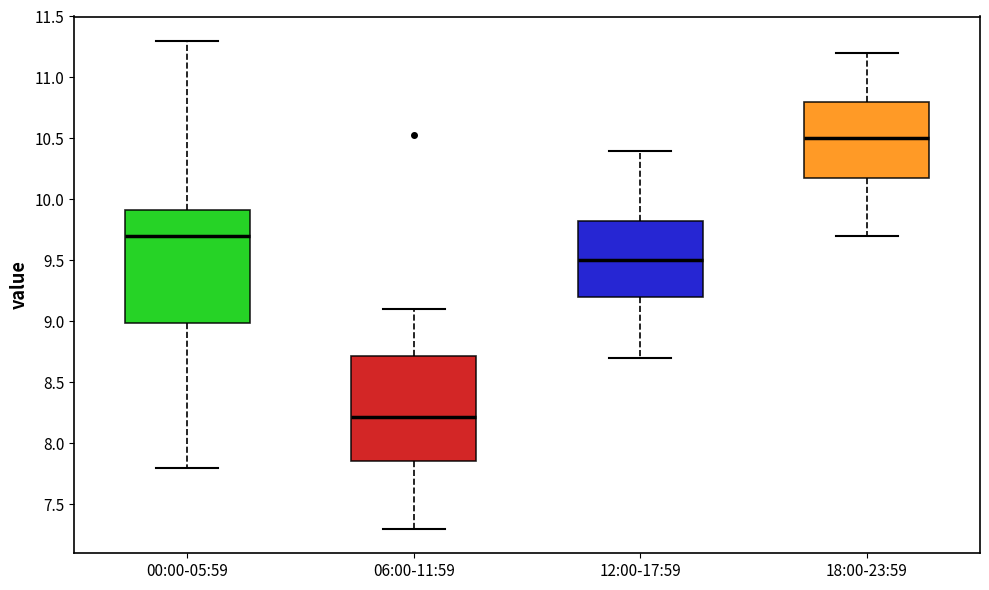

Reading left to right, read every box against the y-axis: the position of its median line, the range the box covers, and the ends of its whiskers. The values are not printed on the chart, so give them approximately, as read against the axis.

00:00-05:59: median 9.70, box 9.00 to 9.90, whiskers 7.80 to 11.30
06:00-11:59: median 8.20, box 7.85 to 8.70, whiskers 7.30 to 9.10
12:00-17:59: median 9.50, box 9.20 to 9.85, whiskers 8.70 to 10.40
18:00-23:59: median 10.50, box 10.20 to 10.80, whiskers 9.70 to 11.20